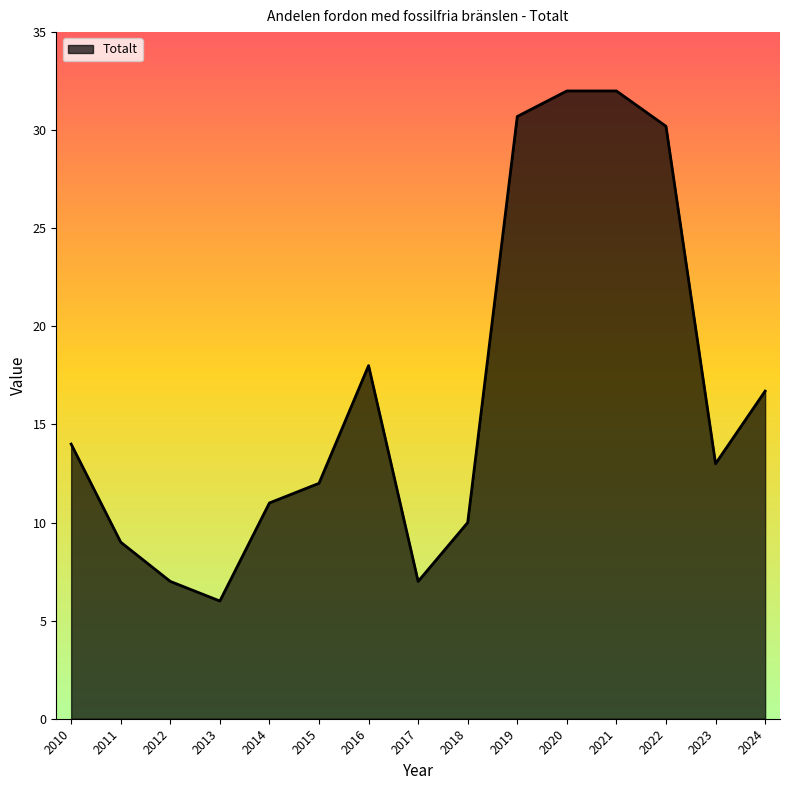

What is the difference between the maximum and second lowest values?

25.0